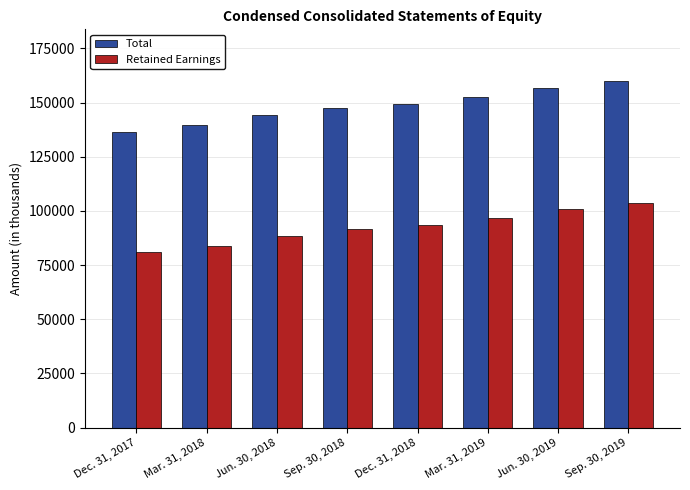

What is the label of the 3rd bar from the right?

Mar. 31, 2019